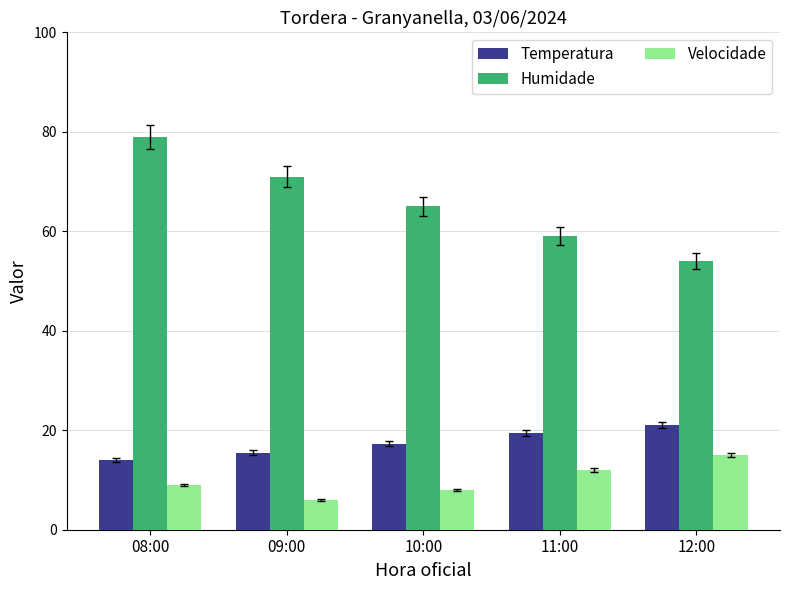

Rank the series at 09:00 from lowest to highest value.

Velocidade, Temperatura, Humidade